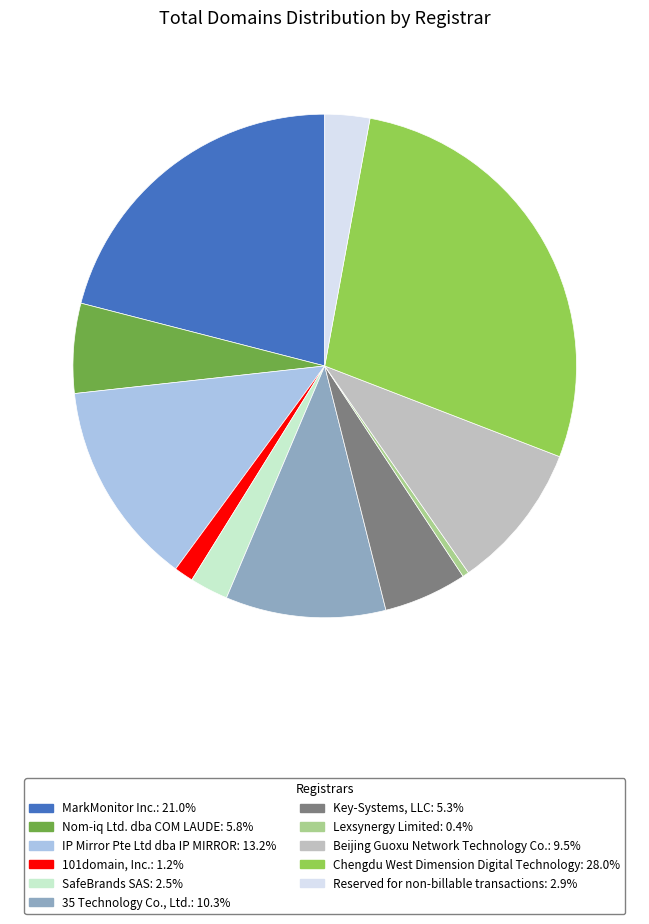

True or false: MarkMonitor Inc. accounts for 21% of the total.

True